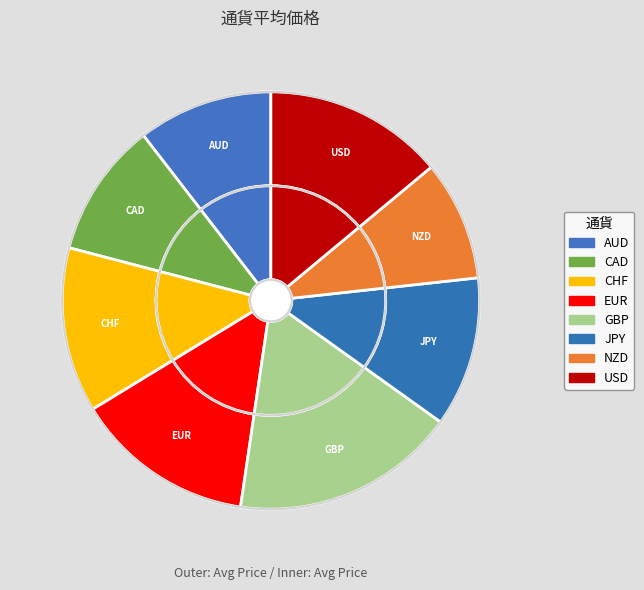

Does JPY represent more than half of the total?

No